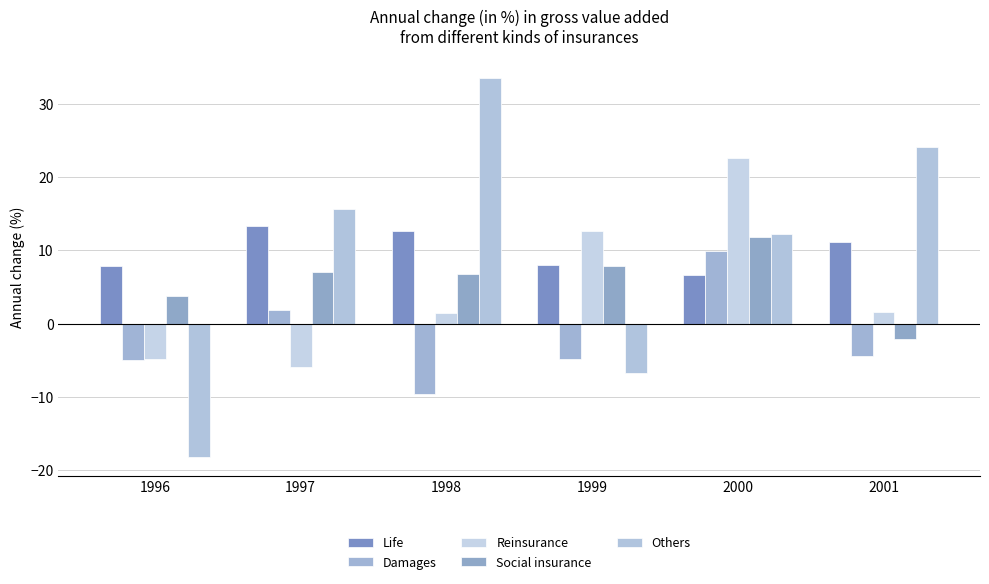

At which label does Others reach its minimum?

1996